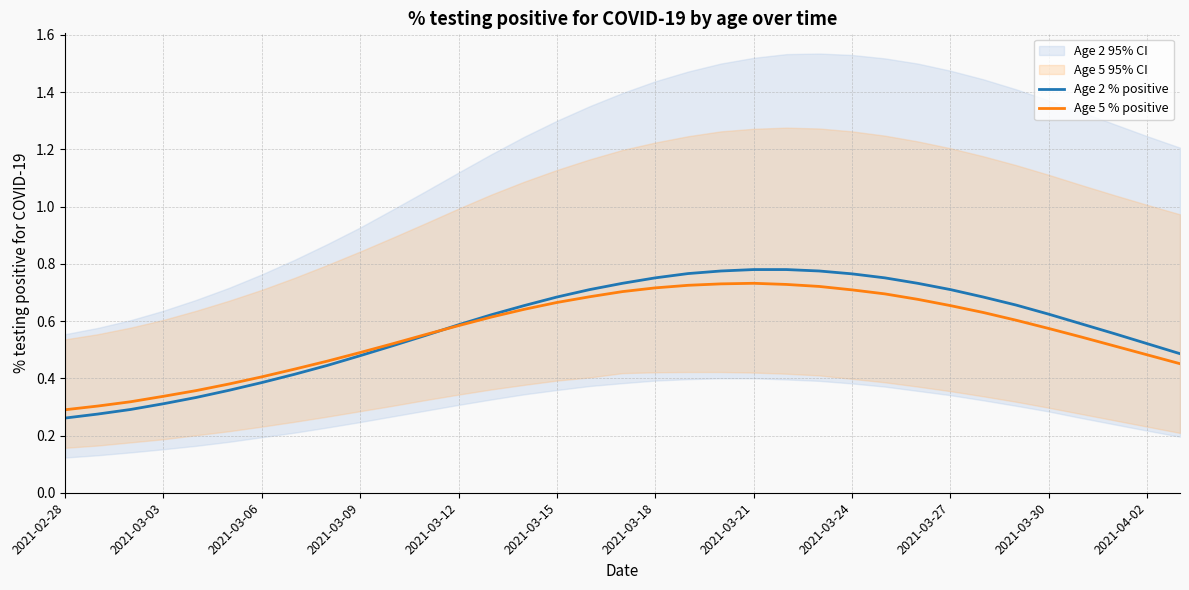

The Age 5 % positive series shows 0.4 at 2021-03-27. True or false?

False